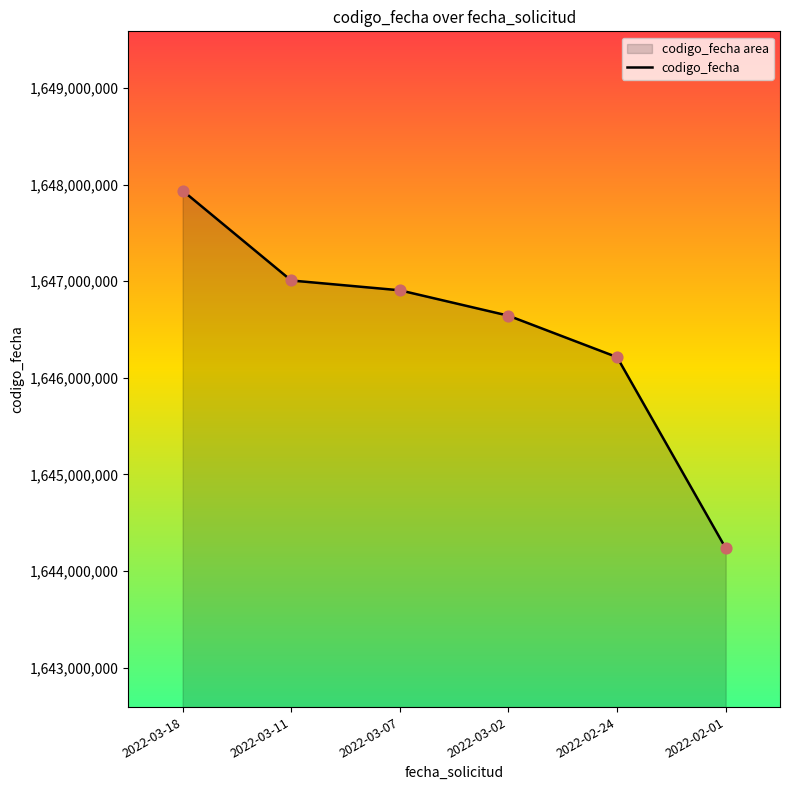

What is the change in value from 2022-03-02 to 2022-02-24?

-429096